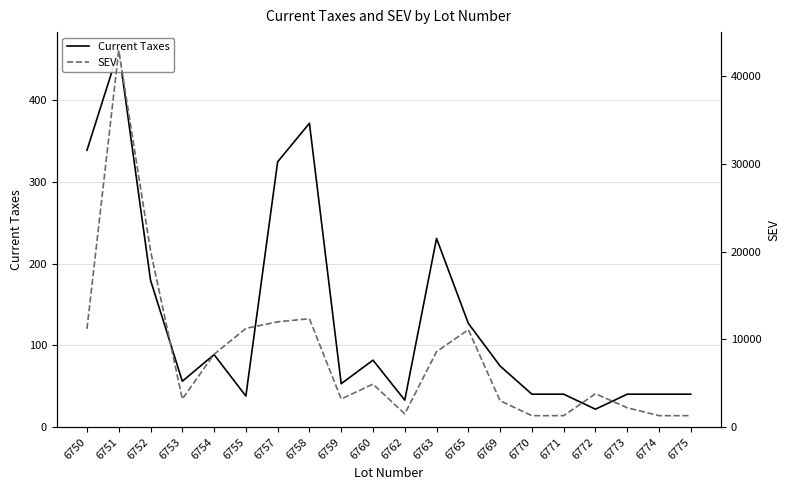

What is the value of the SEV point at the 7th from the left?

12000.0